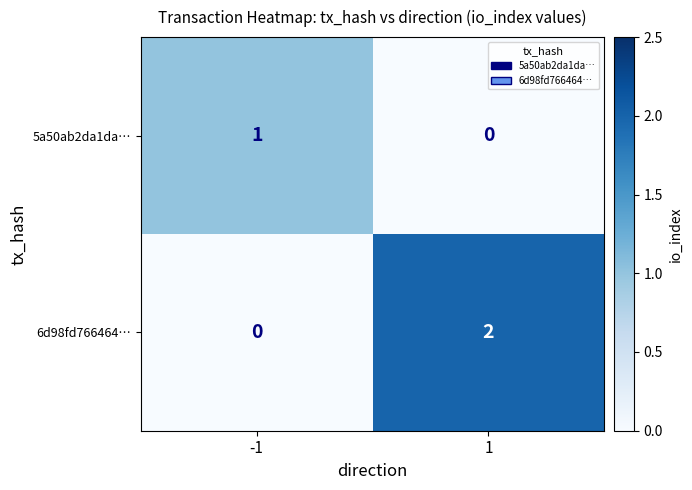

Between -1 and 1, which series saw the biggest shift?

6d98fd766464…